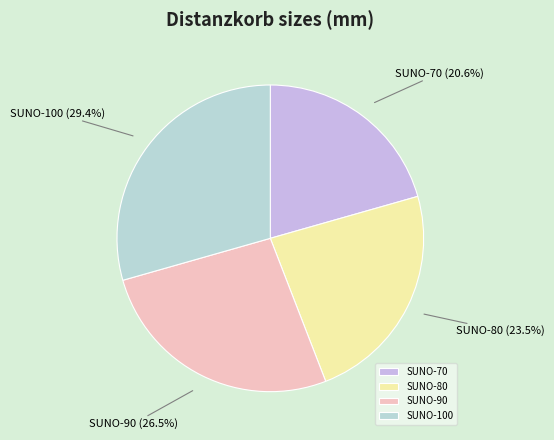

Which slice is the largest?

SUNO-100